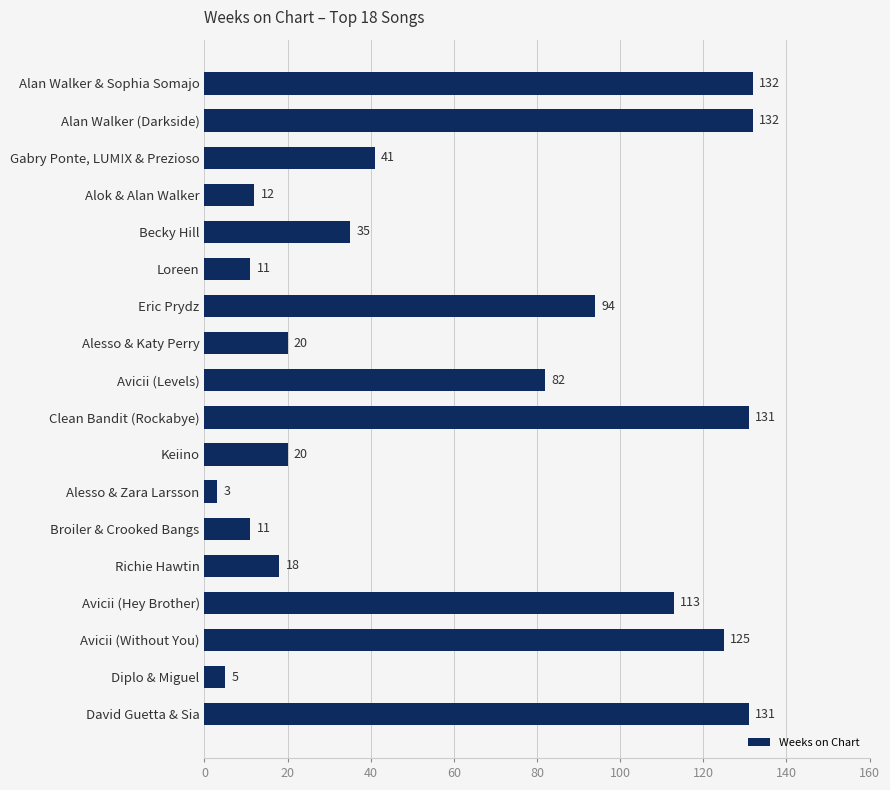

How many bars are there in total?

18